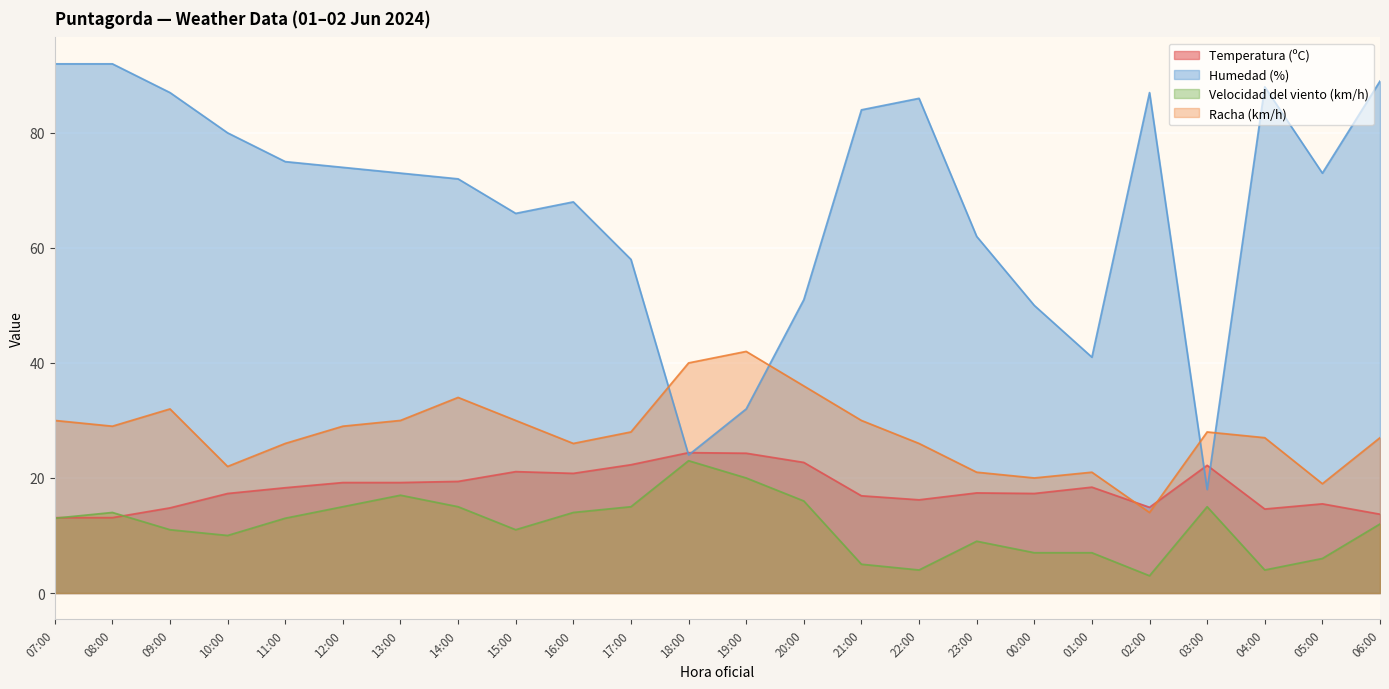

How many values in the Racha (km/h) series exceed 28?

11